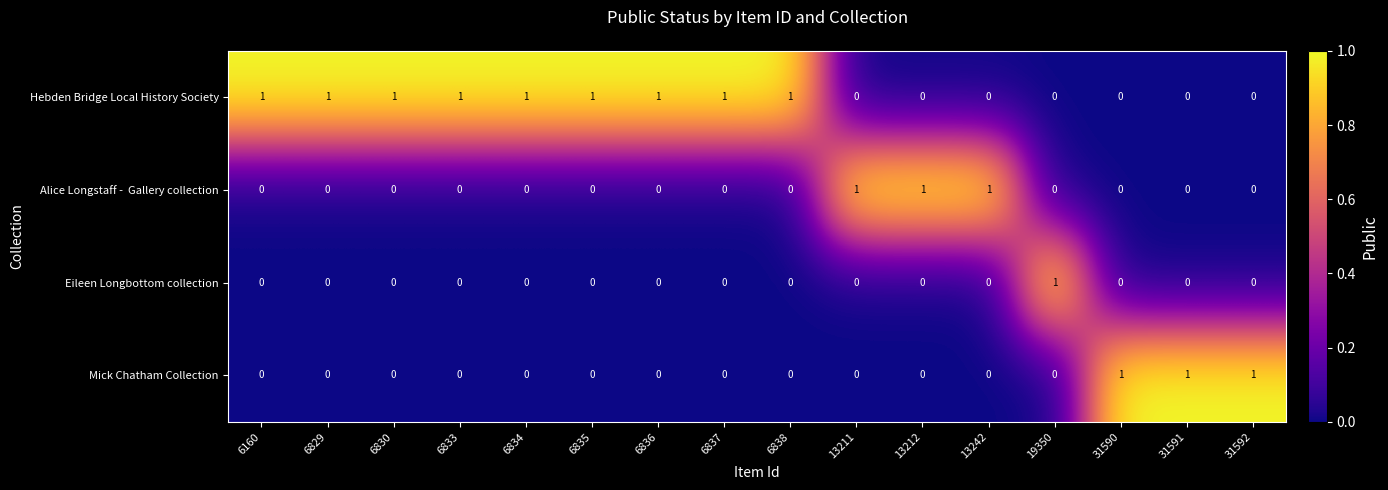

At how many categories does at least one series exceed 0?

16